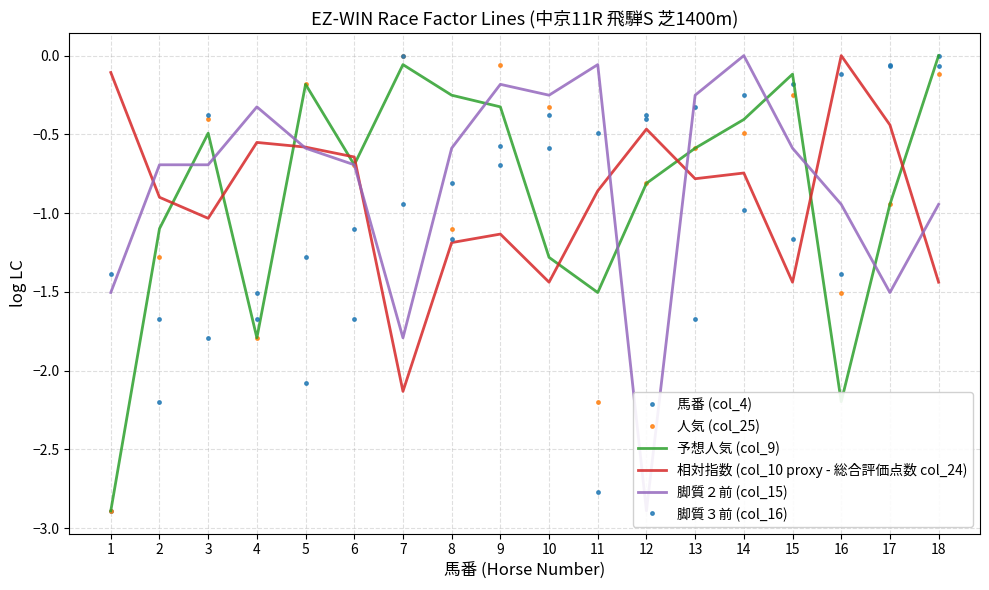

Reading left to right, what are all the values shown in this chart?

馬番 (col_4): 1=-2.9	2=-2.2	3=-1.8	4=-1.5	5=-1.3	6=-1.1	7=-0.9	8=-0.8	9=-0.7	10=-0.6	11=-0.5	12=-0.4	13=-0.3	14=-0.3	15=-0.2	16=-0.1	17=-0.1	18=0.0
人気 (col_25): 1=-2.9	2=-1.3	3=-0.4	4=-1.8	5=-0.2	6=-0.7	7=0.0	8=-1.1	9=-0.1	10=-0.3	11=-2.2	12=-0.8	13=-0.6	14=-0.5	15=-0.3	16=-1.5	17=-0.9	18=-0.1
予想人気 (col_9): 1=-2.9	2=-1.1	3=-0.5	4=-1.8	5=-0.2	6=-0.7	7=-0.1	8=-0.3	9=-0.3	10=-1.3	11=-1.5	12=-0.8	13=-0.6	14=-0.4	15=-0.1	16=-2.2	17=-0.9	18=0.0
相対指数 (col_10 proxy - 総合評価点数 col_24): 1=-0.1	2=-0.9	3=-1.0	4=-0.6	5=-0.6	6=-0.6	7=-2.1	8=-1.2	9=-1.1	10=-1.4	11=-0.9	12=-0.5	13=-0.8	14=-0.7	15=-1.4	16=0.0	17=-0.4	18=-1.4
脚質２前 (col_15): 1=-1.5	2=-0.7	3=-0.7	4=-0.3	5=-0.6	6=-0.7	7=-1.8	8=-0.6	9=-0.2	10=-0.3	11=-0.1	12=-2.9	13=-0.3	14=0.0	15=-0.6	16=-0.9	17=-1.5	18=-0.9
脚質３前 (col_16): 1=-1.4	2=-1.7	3=-0.4	4=-1.7	5=-2.1	6=-1.7	7=0.0	8=-1.2	9=-0.6	10=-0.4	11=-2.8	12=-0.4	13=-1.7	14=-1.0	15=-1.2	16=-1.4	17=-0.1	18=-0.1